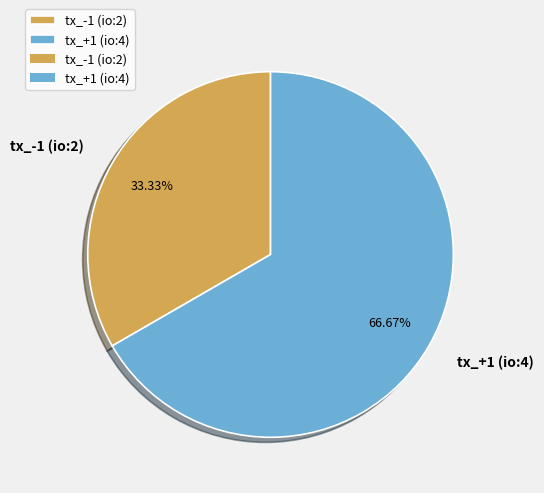

Rank the categories by value from highest to lowest.

tx_+1 (io:4), tx_-1 (io:2)